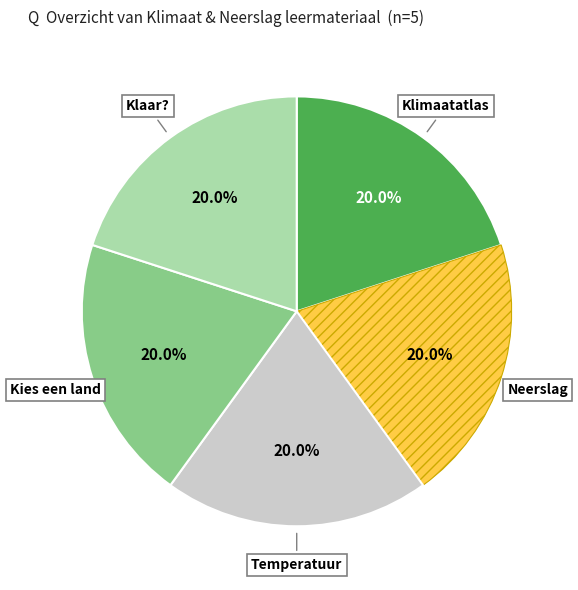

Count the number of slices in the pie.

5